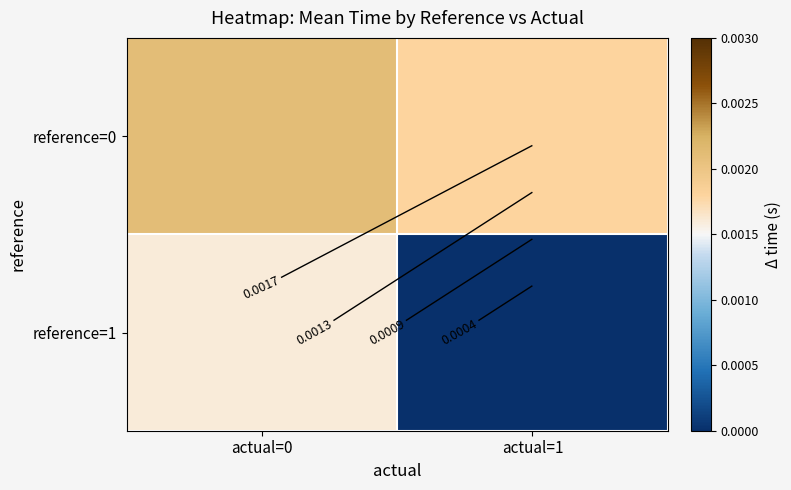

At actual=0, list the series in order from largest to smallest.

reference=0, reference=1